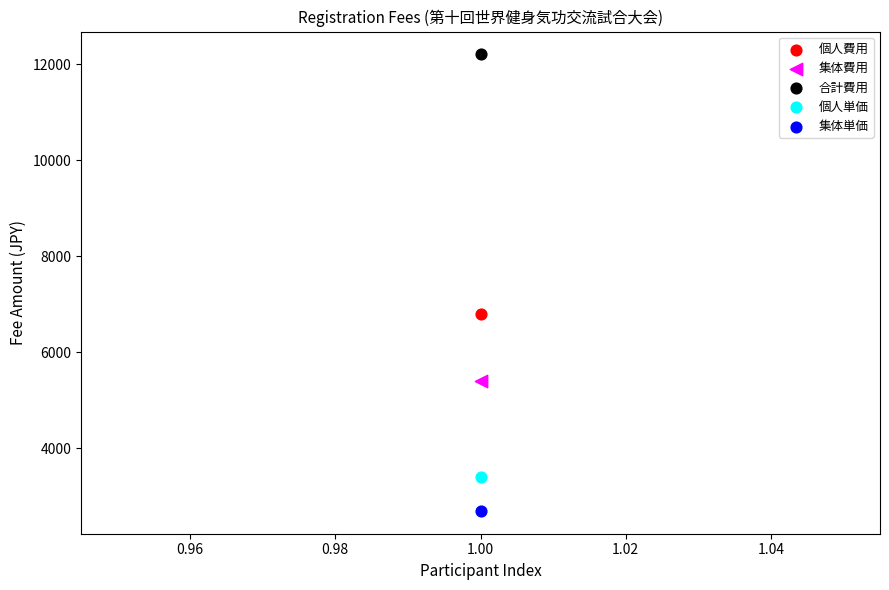

Which series contains the highest Y value?

合計費用